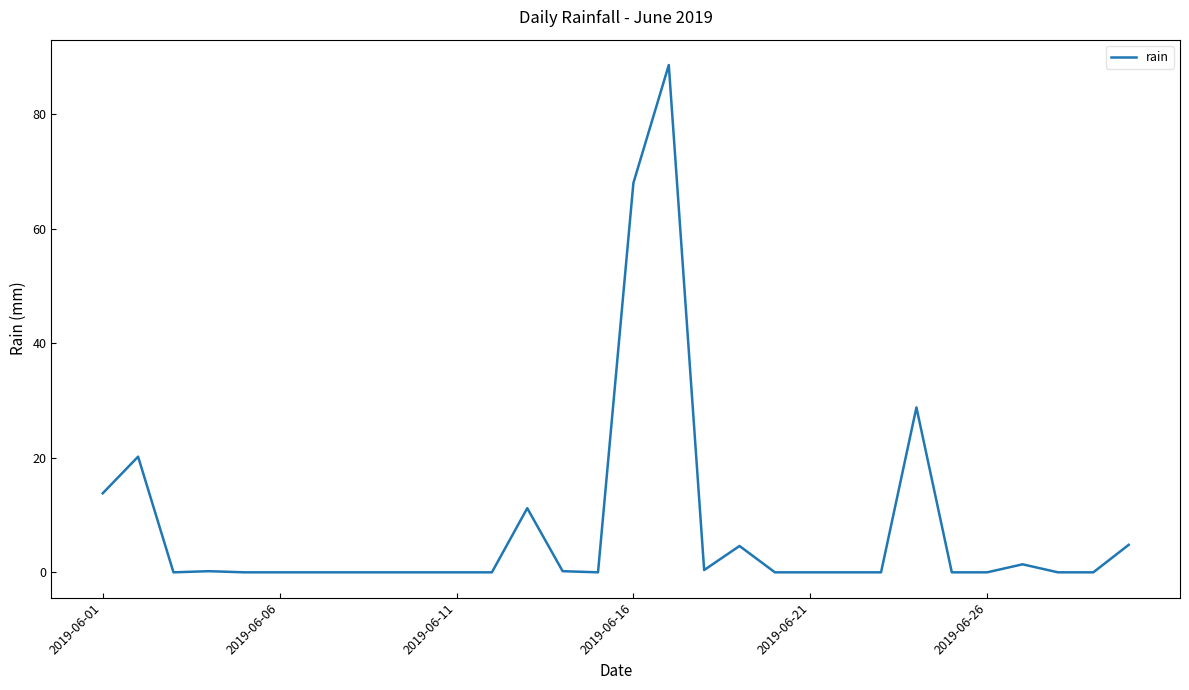

What is the maximum value shown in the chart?

88.6